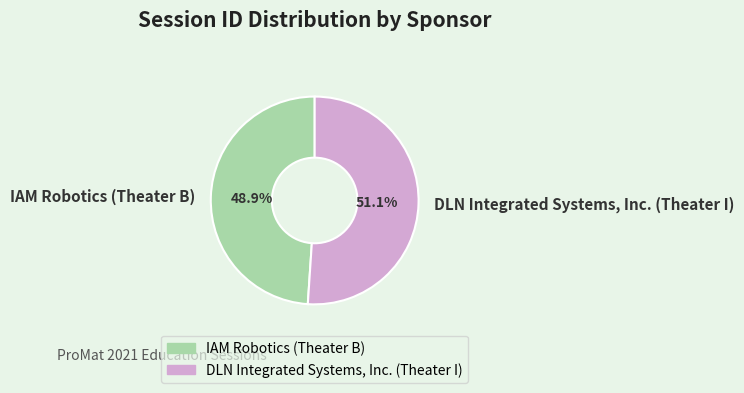

What is the majority slice?

DLN Integrated Systems, Inc. (Theater I)